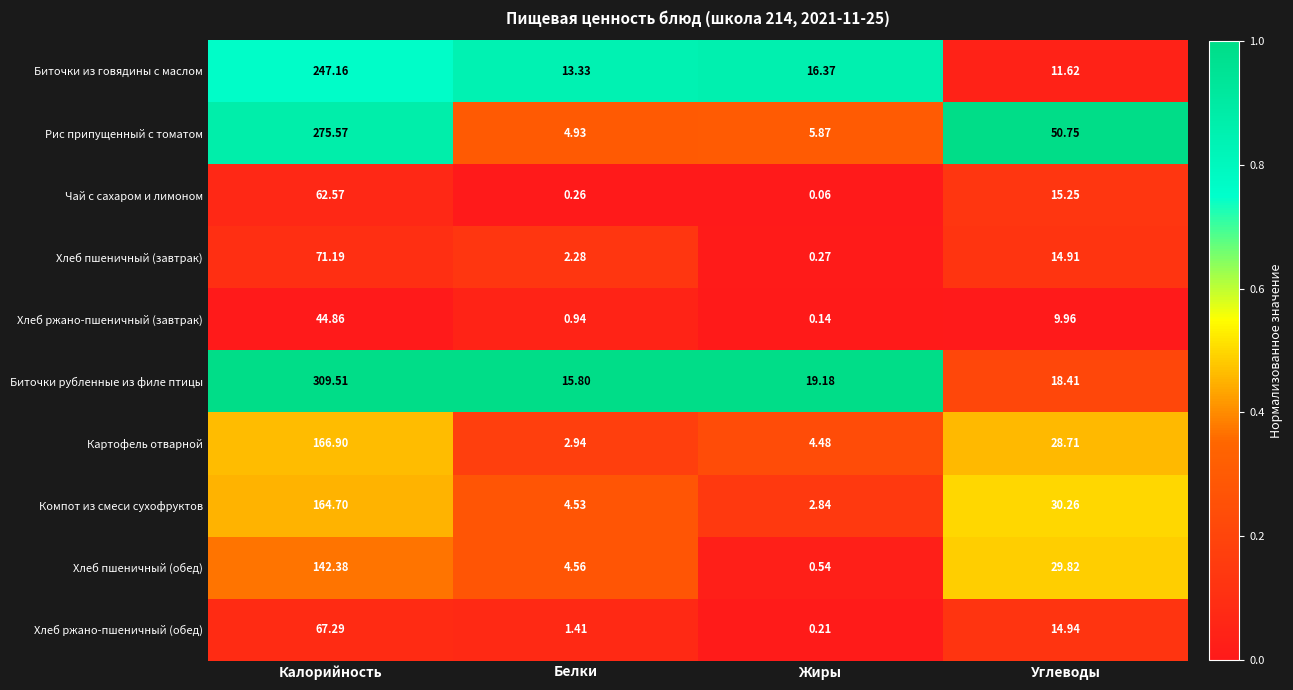

At which label does Хлеб пшеничный (завтрак) first exceed 14?

Калорийность